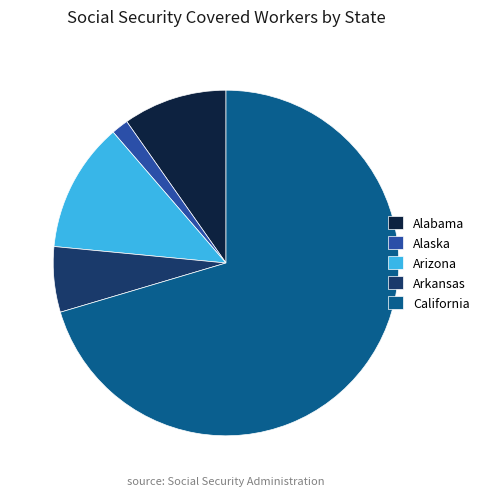

Between Alabama and Arizona, which is larger?

Arizona